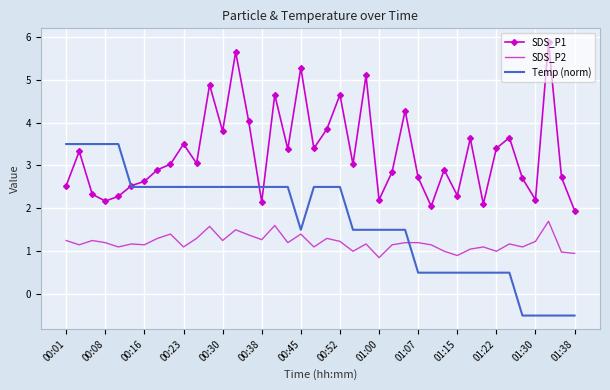

Which series has the largest total across all categories?

SDS_P1